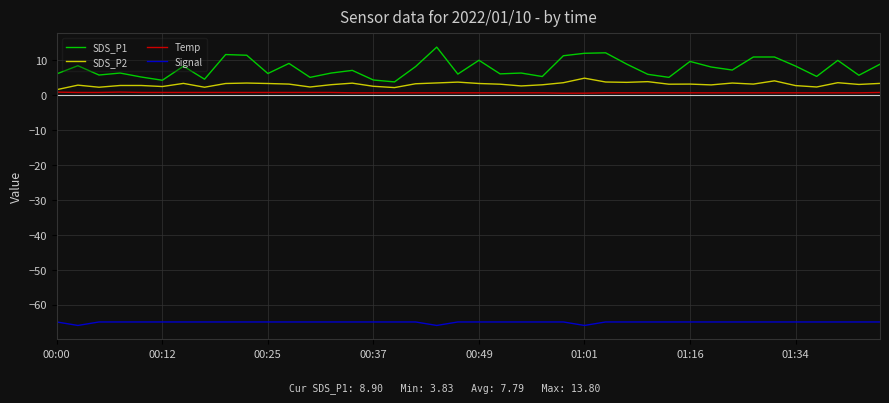

True or false: SDS_P1 has more than 2 interior local peaks.

True